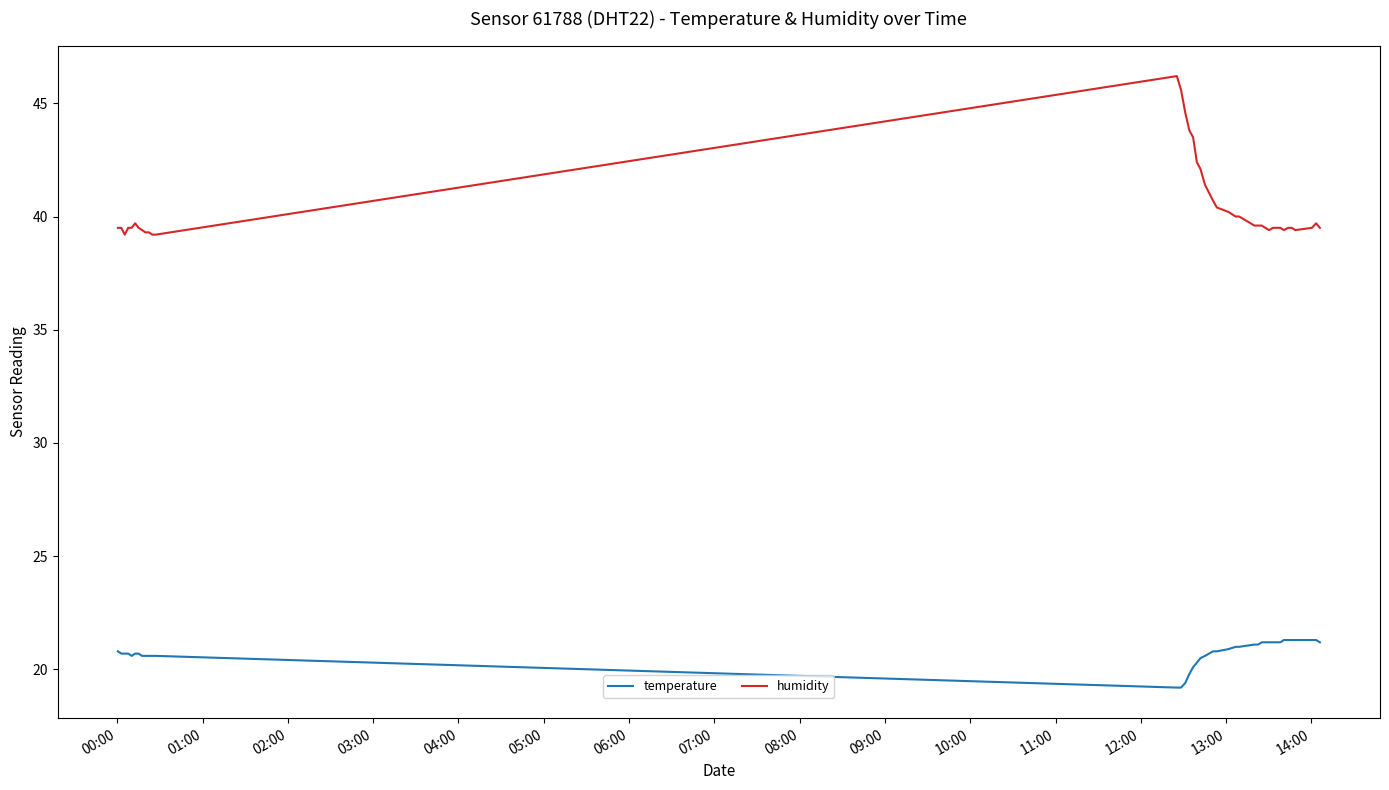

Which series has the largest total across all categories?

humidity